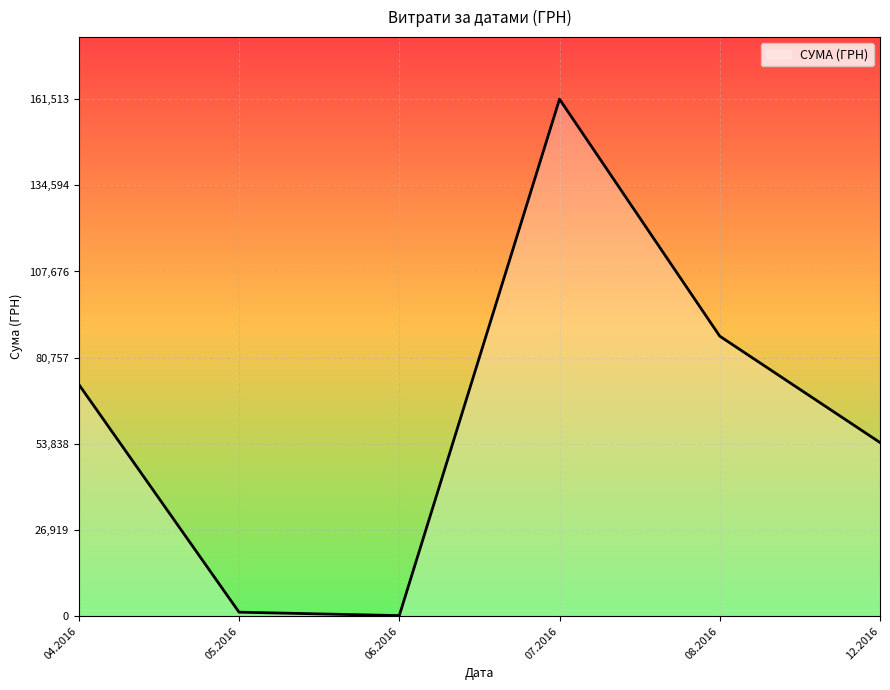

What is the average value?

62846.2